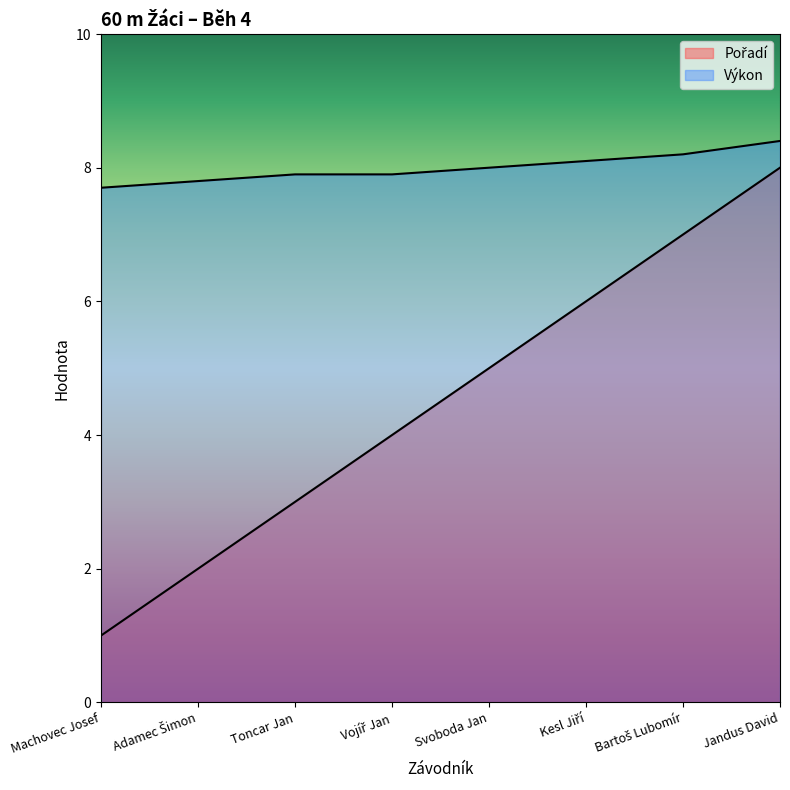

True or false: Výkon and Pořadí cross at least once.

False